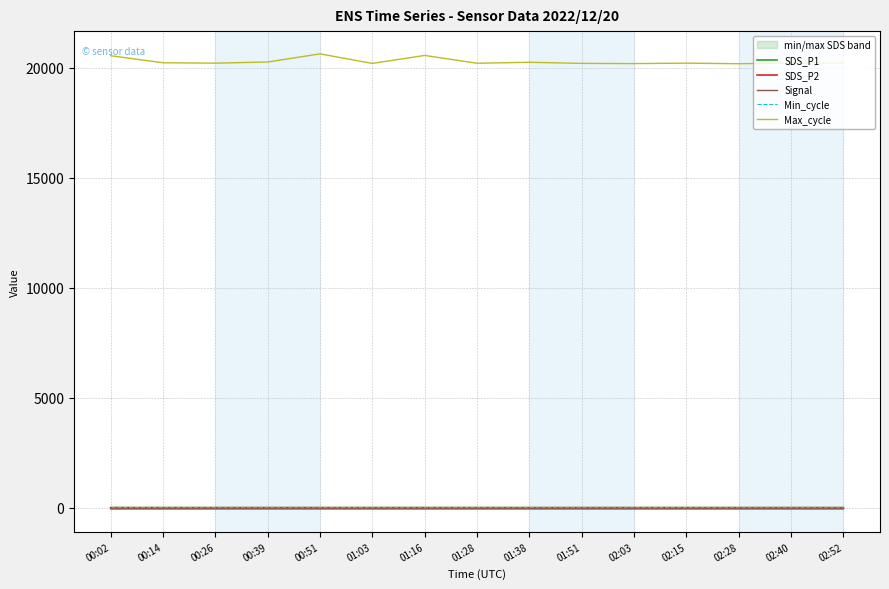

What value does the SDS_P2 series have at 00:51?

2.1